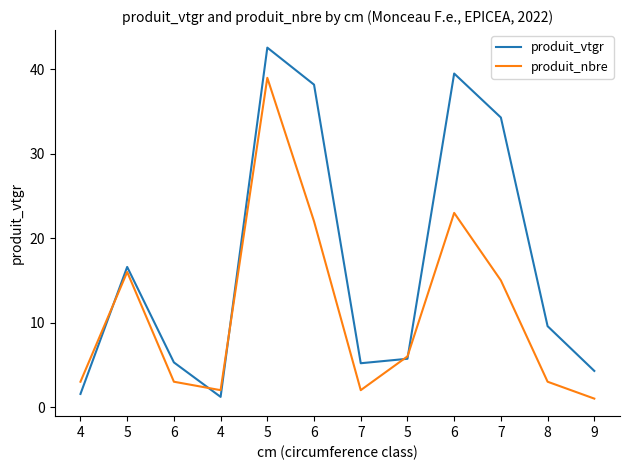

At which label does produit_vtgr first exceed 9?

5